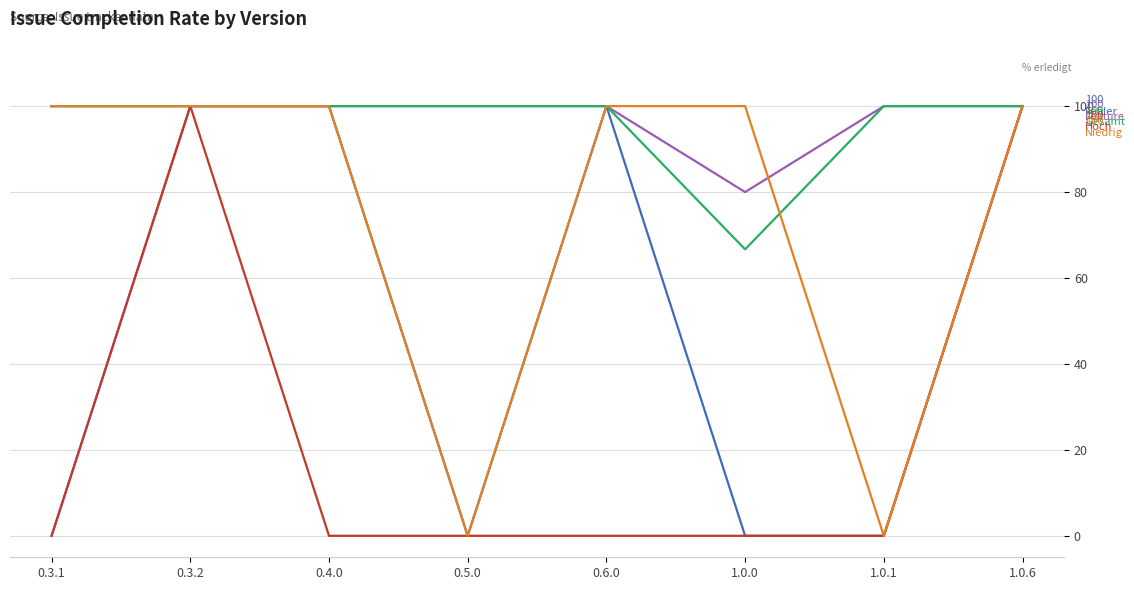

What is the total value across all series at 0.3.2?

500.0